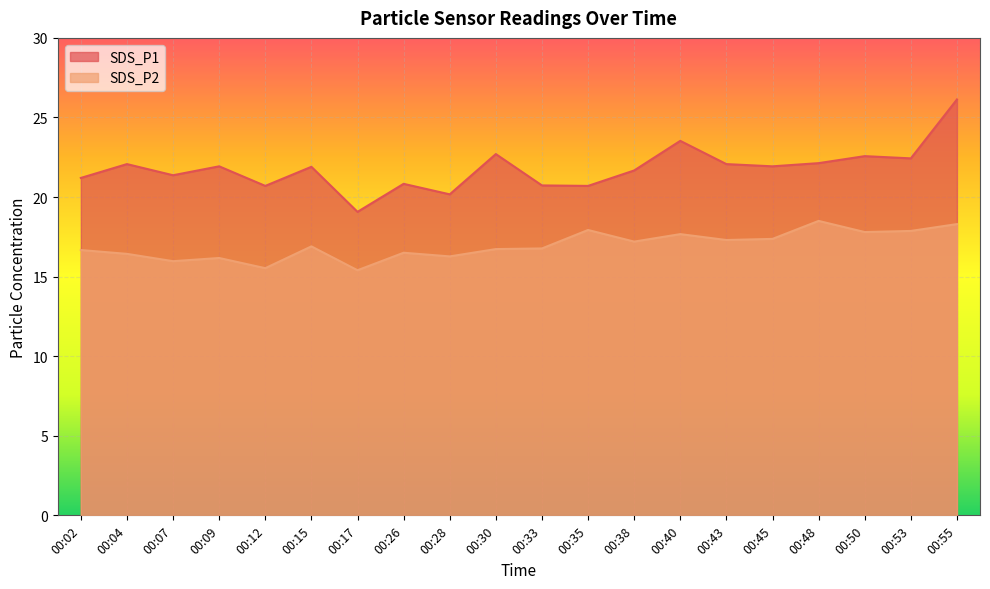

What is the average value of the SDS_P1 series?

21.8